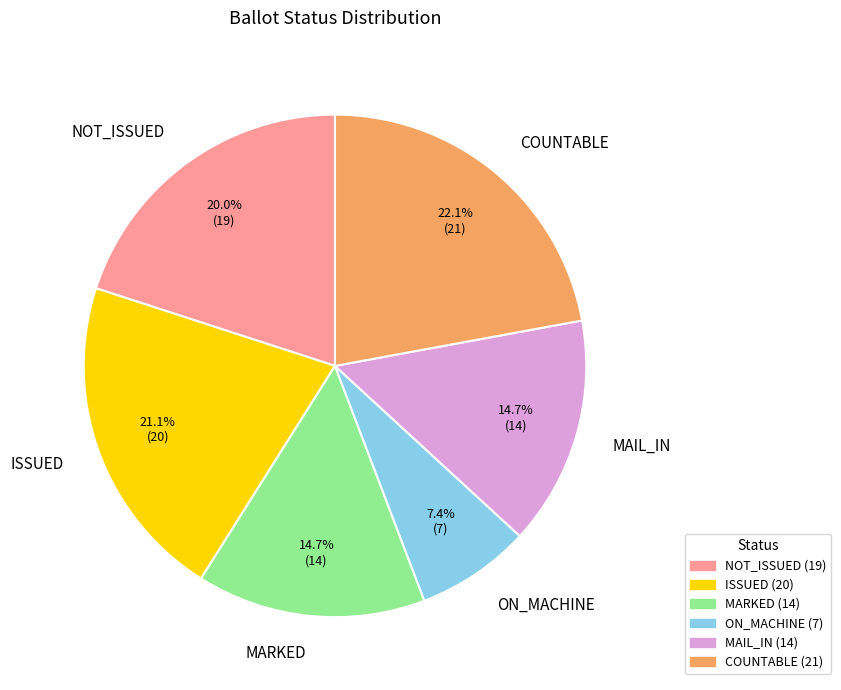

What is the ratio of the value at NOT_ISSUED to the value at MAIL_IN?

1.4